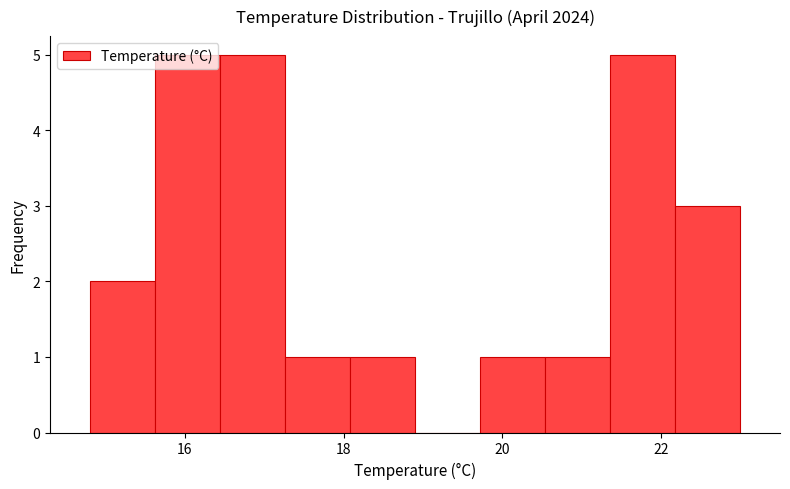

Reading left to right, list every bar in this chart as the range it spans on the x-axis followed by its height. Neither the bar edges nor the heights are printed on the chart, so give them approximately, as read against the axes.

14.80 to 15.62: 2
15.62 to 16.44: 5
16.44 to 17.26: 5
17.26 to 18.08: 1
18.08 to 18.90: 1
18.90 to 19.72: 0
19.72 to 20.54: 1
20.54 to 21.36: 1
21.36 to 22.18: 5
22.18 to 23.00: 3